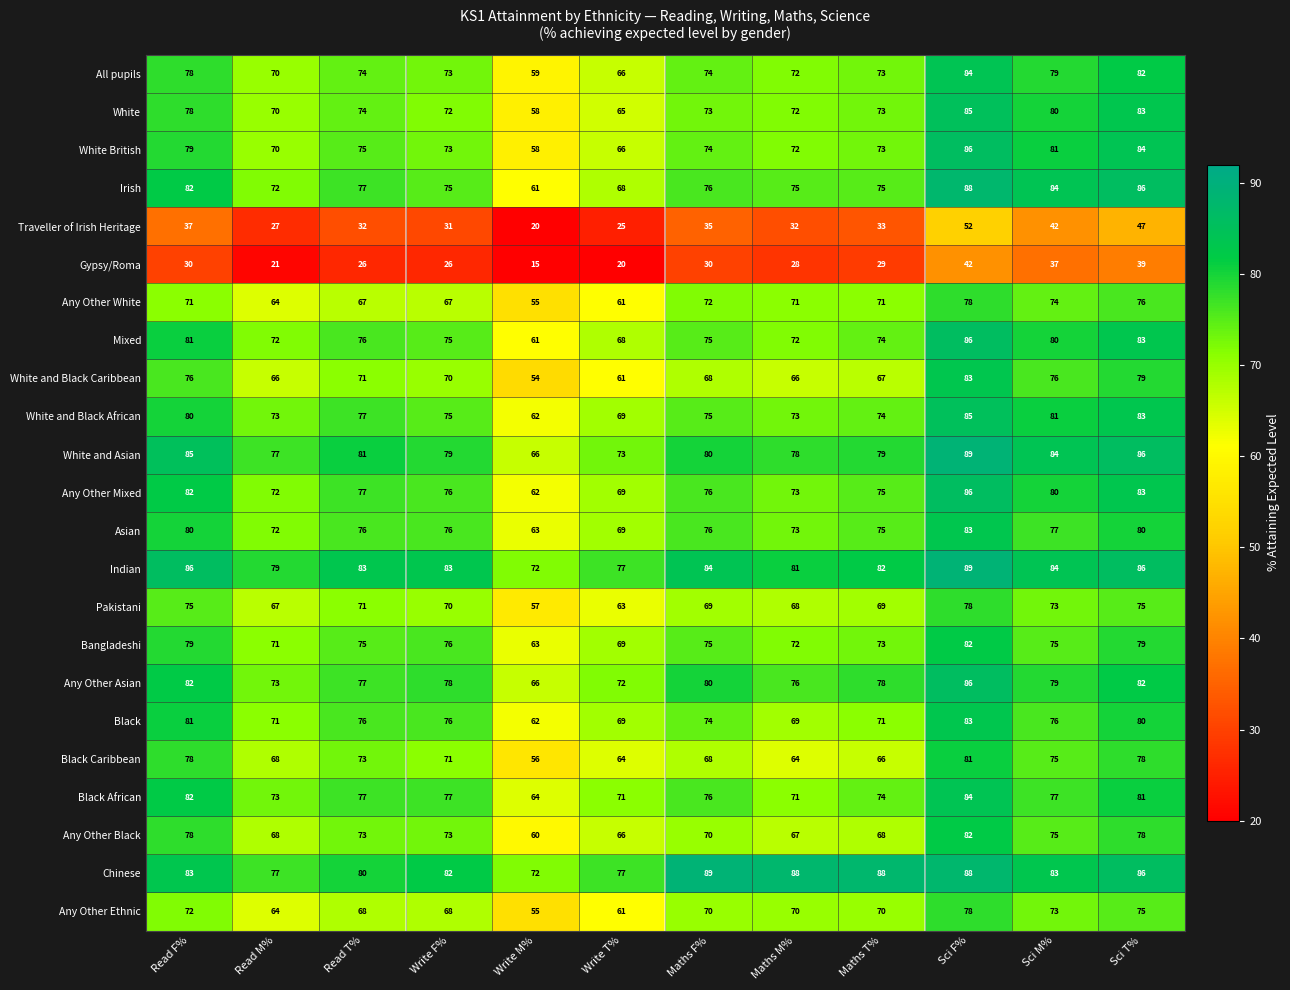

Between Read F% and Maths M%, which series saw the biggest shift?

Black Caribbean